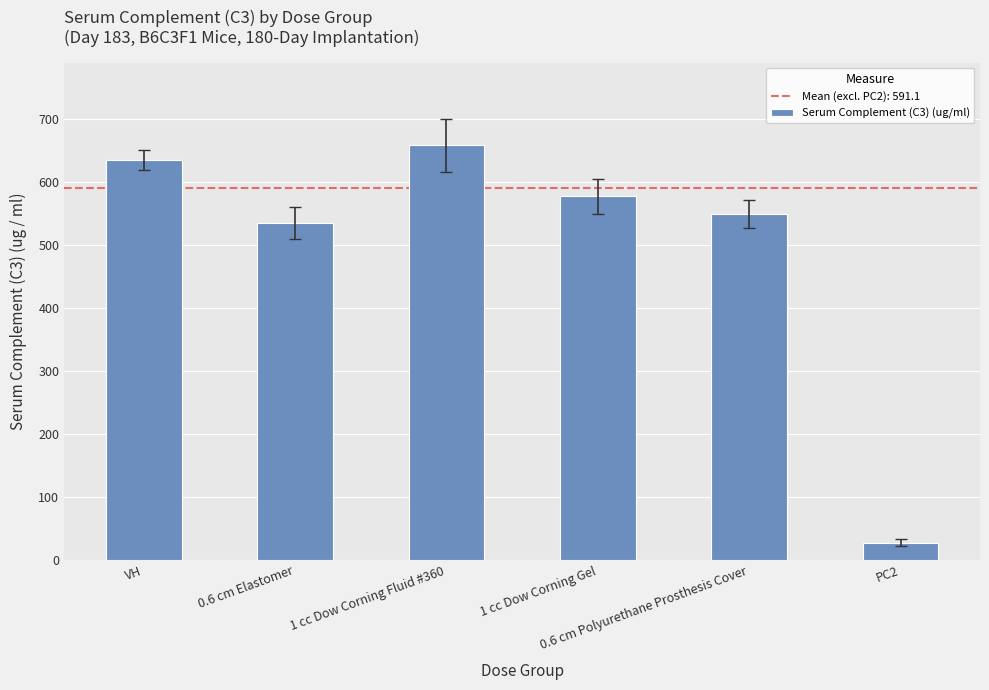

What is the change in value from VH to 1 cc Dow Corning Fluid #360?

+23.1